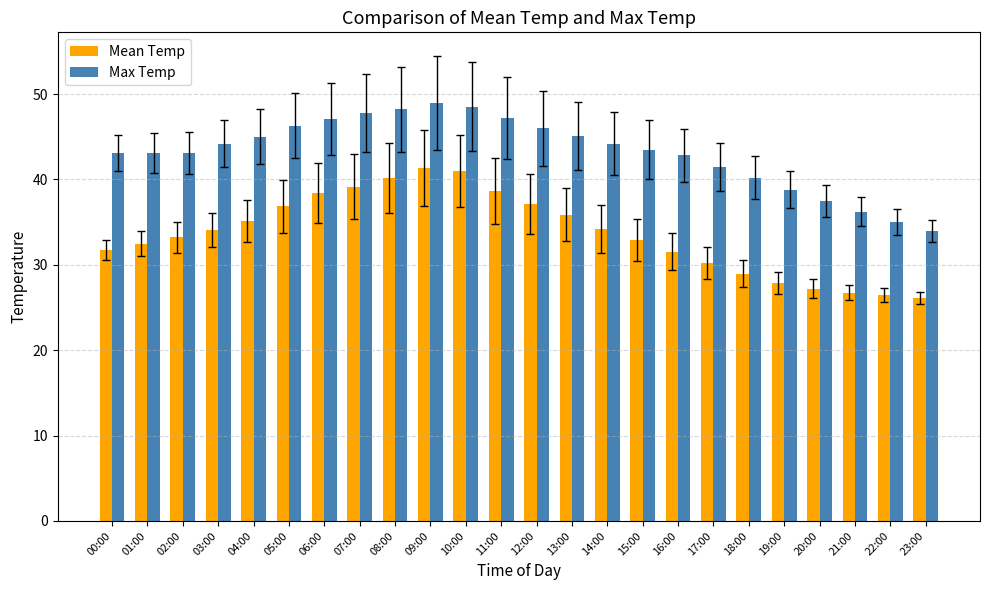

Rank the series by their maximum value, from highest to lowest.

Max Temp, Mean Temp